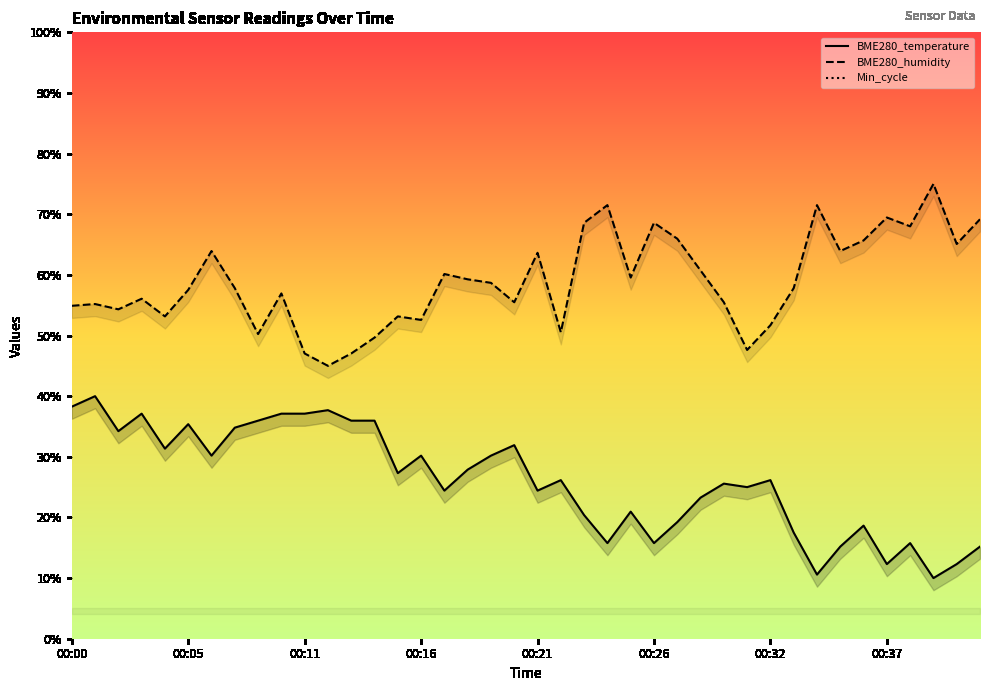

At how many categories does at least one series exceed 49?

36